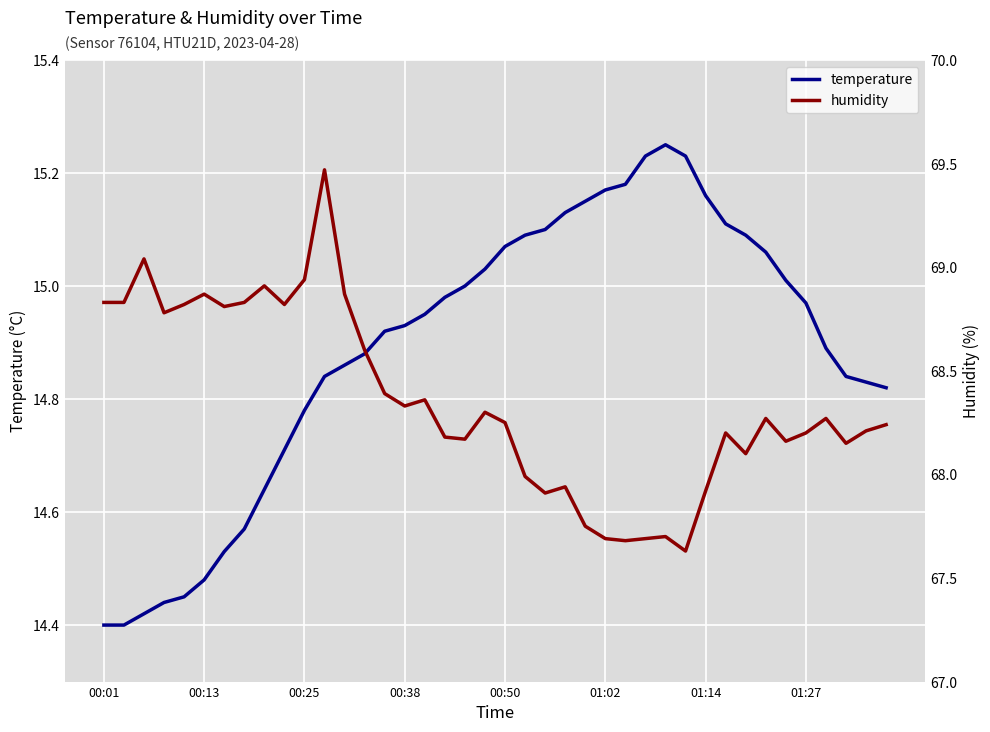

Is it true that temperature equals 21.8 at 01:02?

False